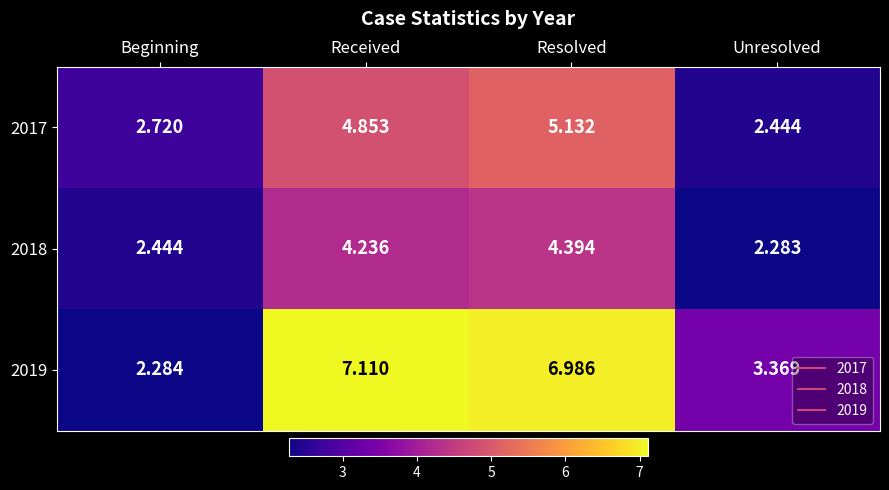

Which category has the lowest value across all series?

Unresolved